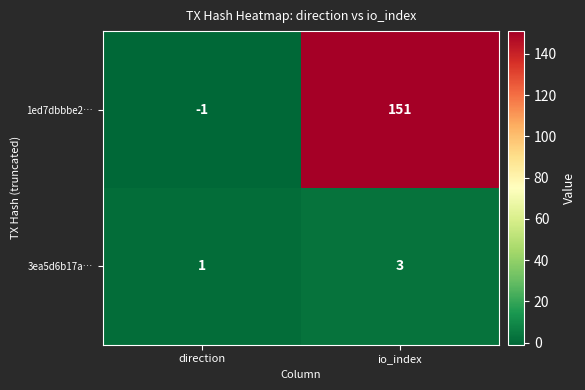

Which series has the widest spread of values?

1ed7dbbbe2…